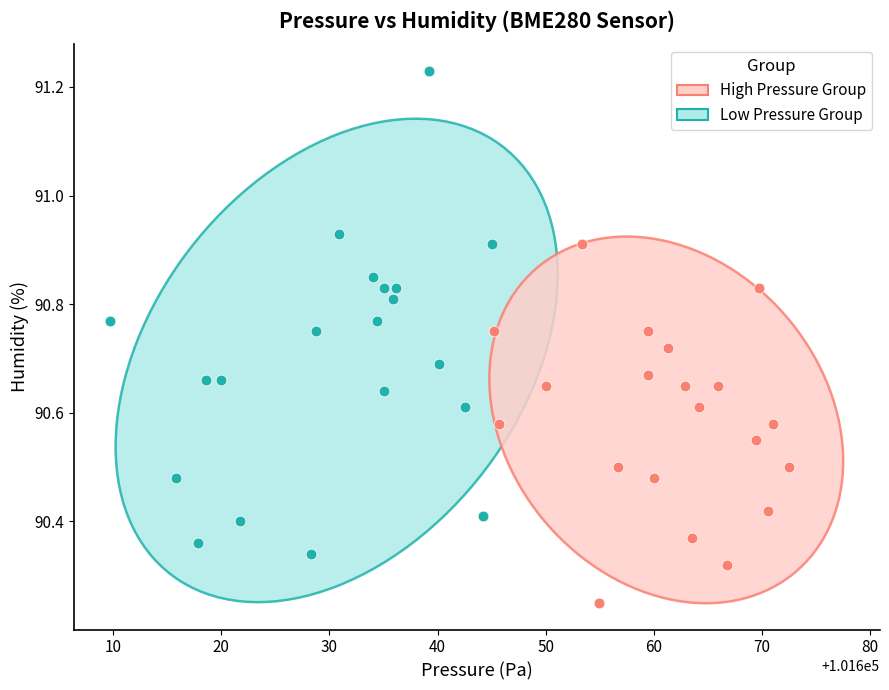

What are all the series names shown in the legend?

High Pressure Group, Low Pressure Group